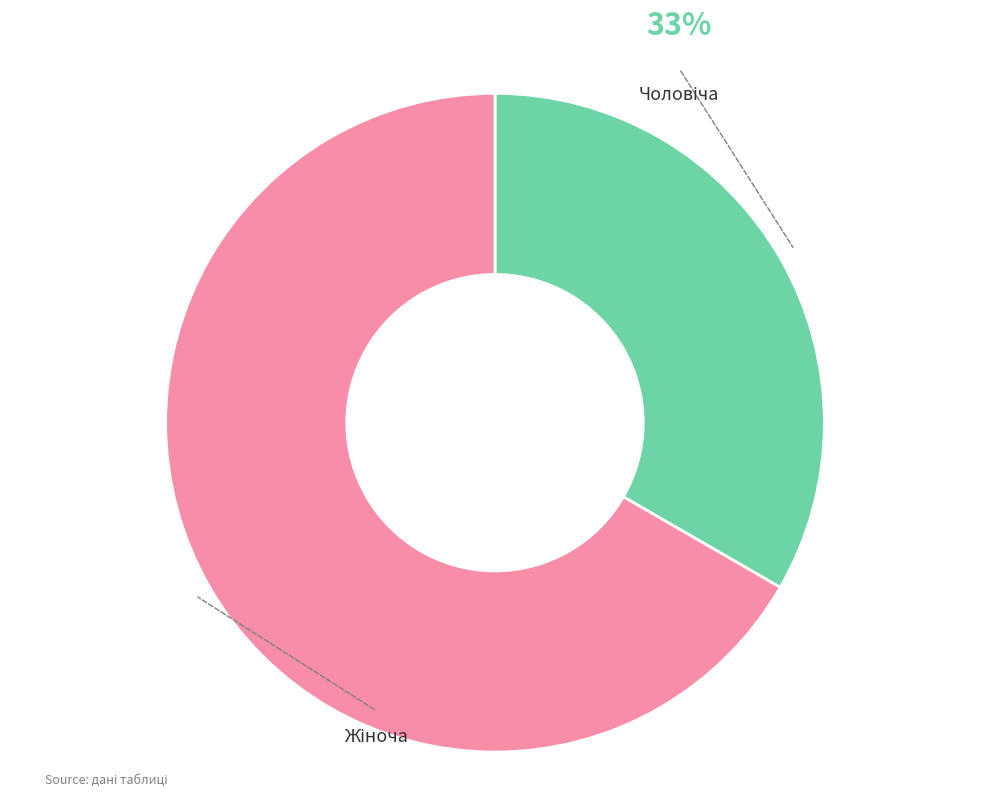

Is there any slice that represents more than half of the pie?

Yes